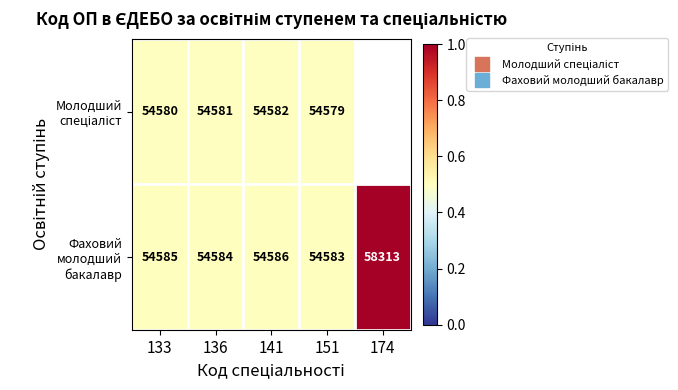

How many Фаховий молодший бакалавр values are between 0 and 1?

5